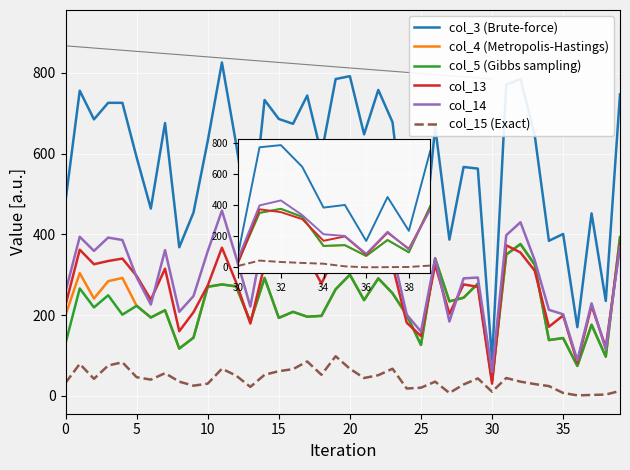

What is the difference between the maximum and minimum values in the col_3 (Brute-force) series?

696